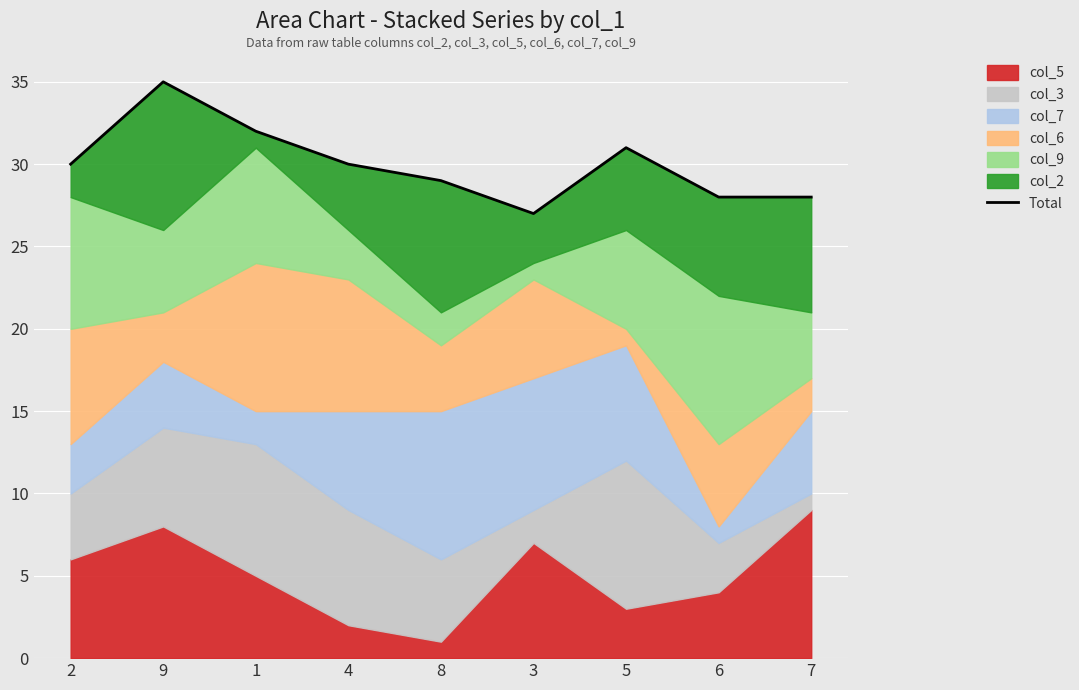

Reading left to right, what are all the values shown in this chart?

30	35	32	30	29	27	31	28	28